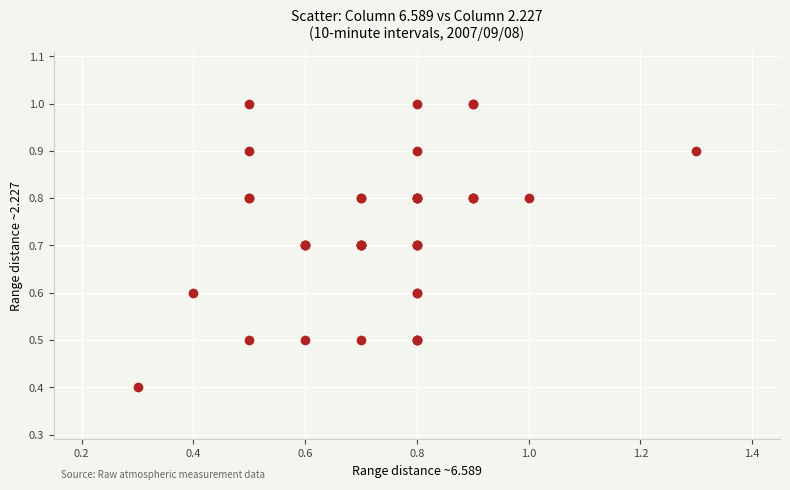

What Y value in the scatter plot is closest to 0?

0.4